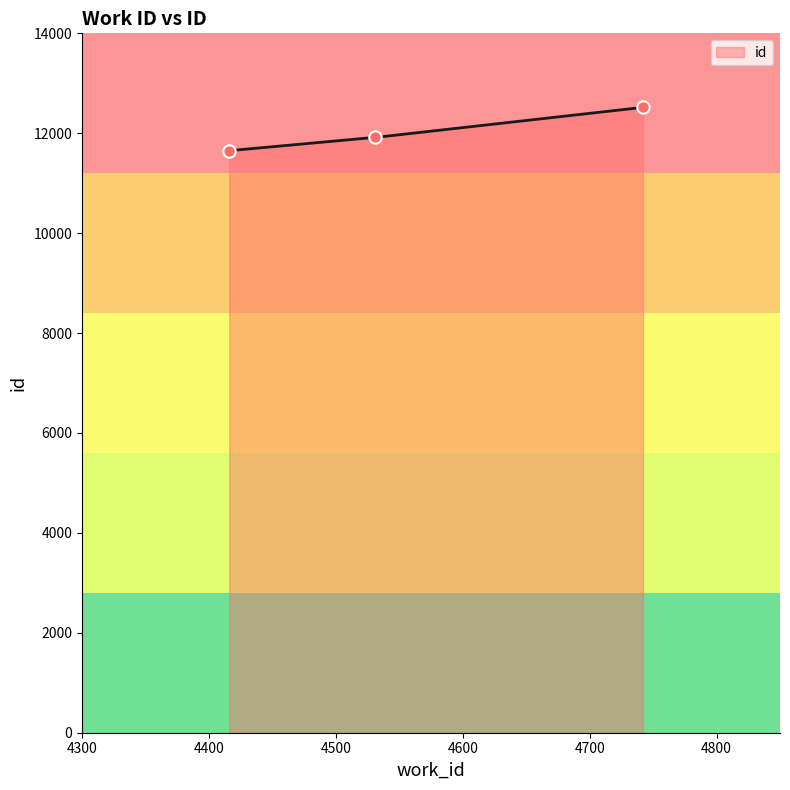

What is the ratio of the value at 4531 to the value at 4416?

1.0